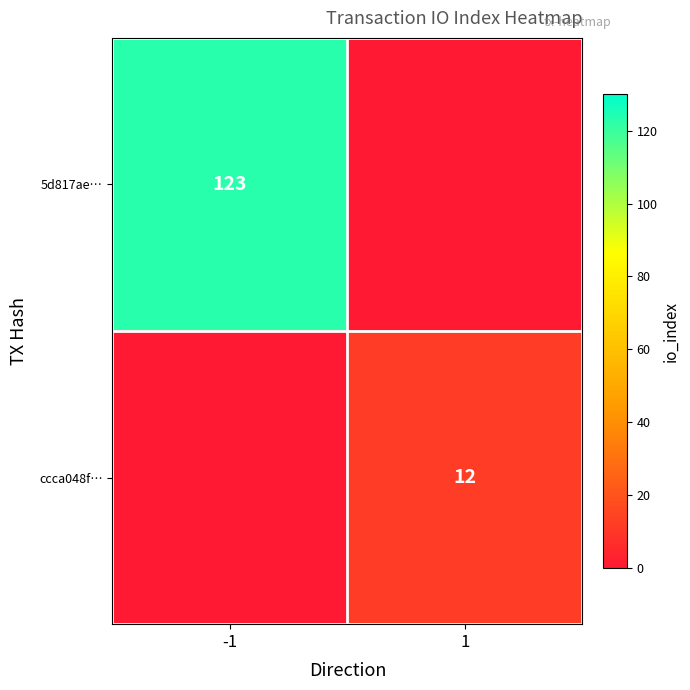

The ccca048f… series shows 12 at 1. True or false?

True